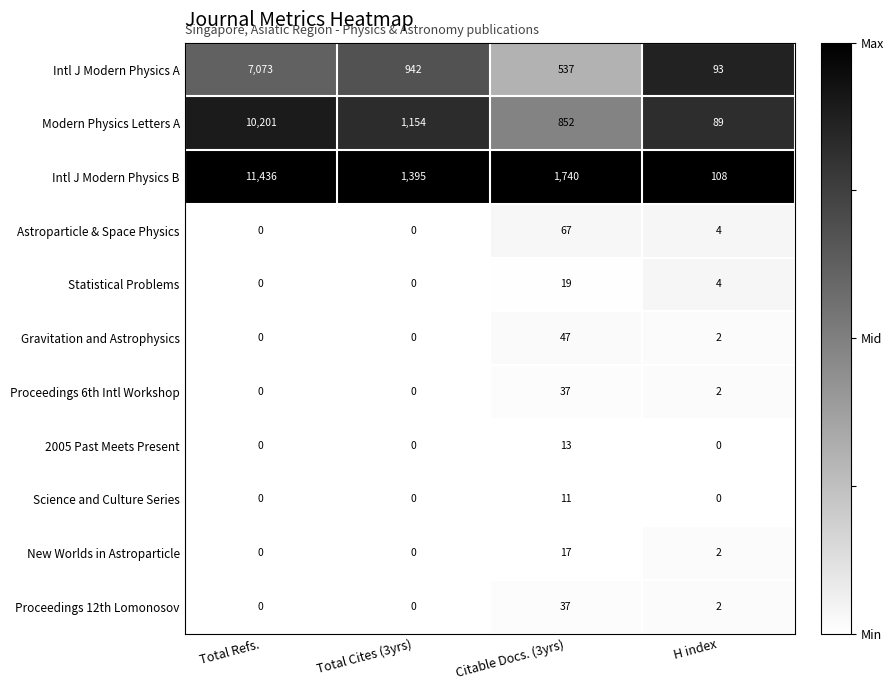

Which series has the largest total across all categories?

Intl J Modern Physics B